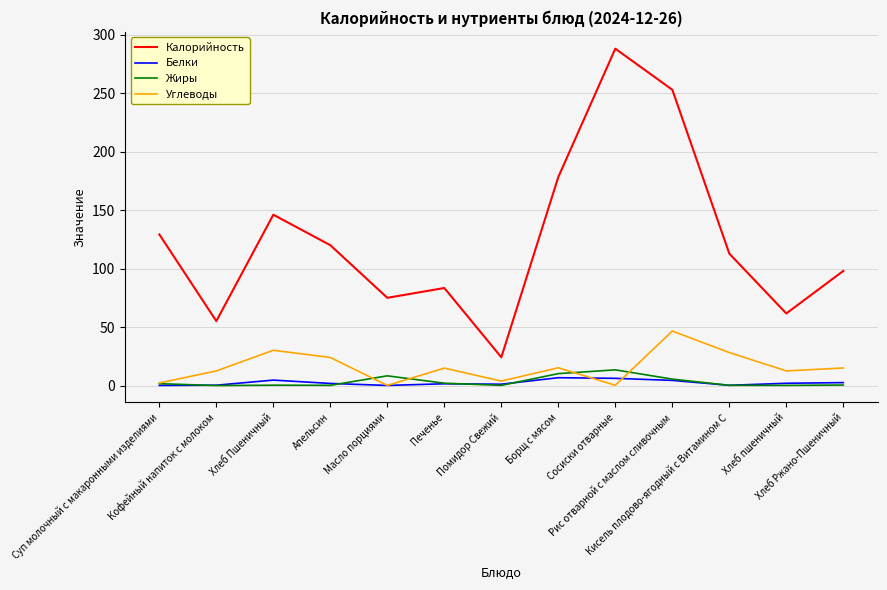

Where is Жиры nearest to the value 6?

Рис отварной с маслом сливочным